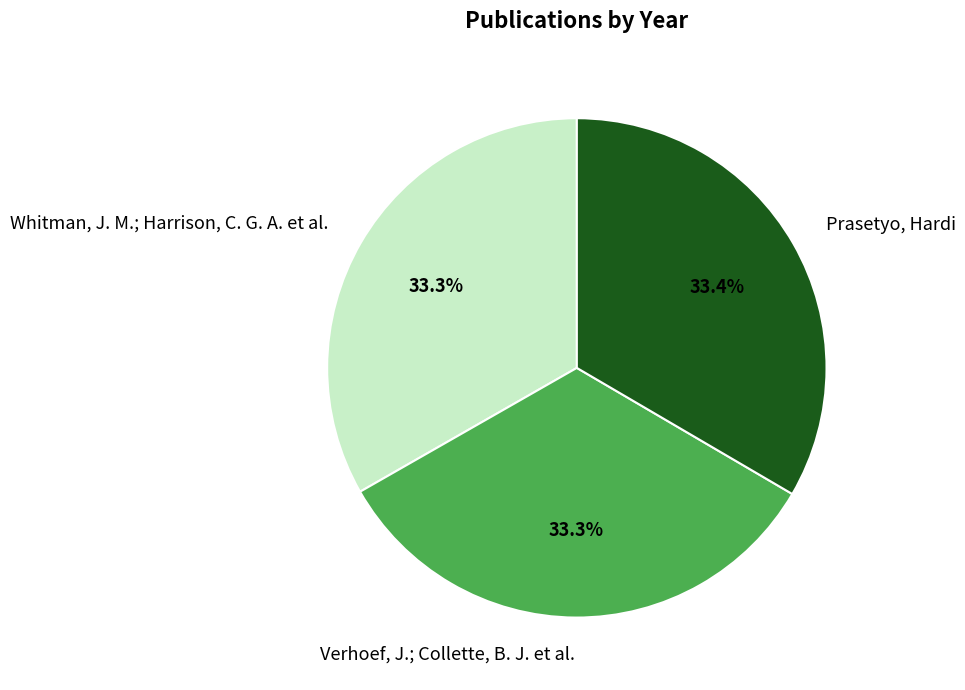

To the nearest percent, what percentage of the pie is Verhoef, J.; Collette, B. J. et al.?

33%